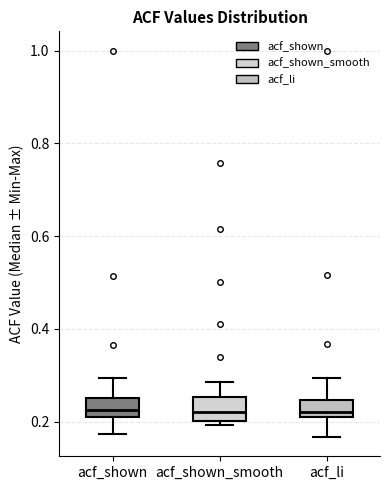

Reading left to right, read every box against the y-axis: the position of its median line, the range the box covers, and the ends of its whiskers. The values are not printed on the chart, so give them approximately, as read against the axis.

acf_shown: median 0.22 (just above the box's lower edge), box 0.22 to 0.26, whiskers 0.18 to 0.30
acf_shown_smooth: median 0.22, box 0.20 to 0.26, whiskers 0.20 (just below the box's lower edge) to 0.28
acf_li: median 0.22 (just above the box's lower edge), box 0.22 to 0.24, whiskers 0.16 to 0.30